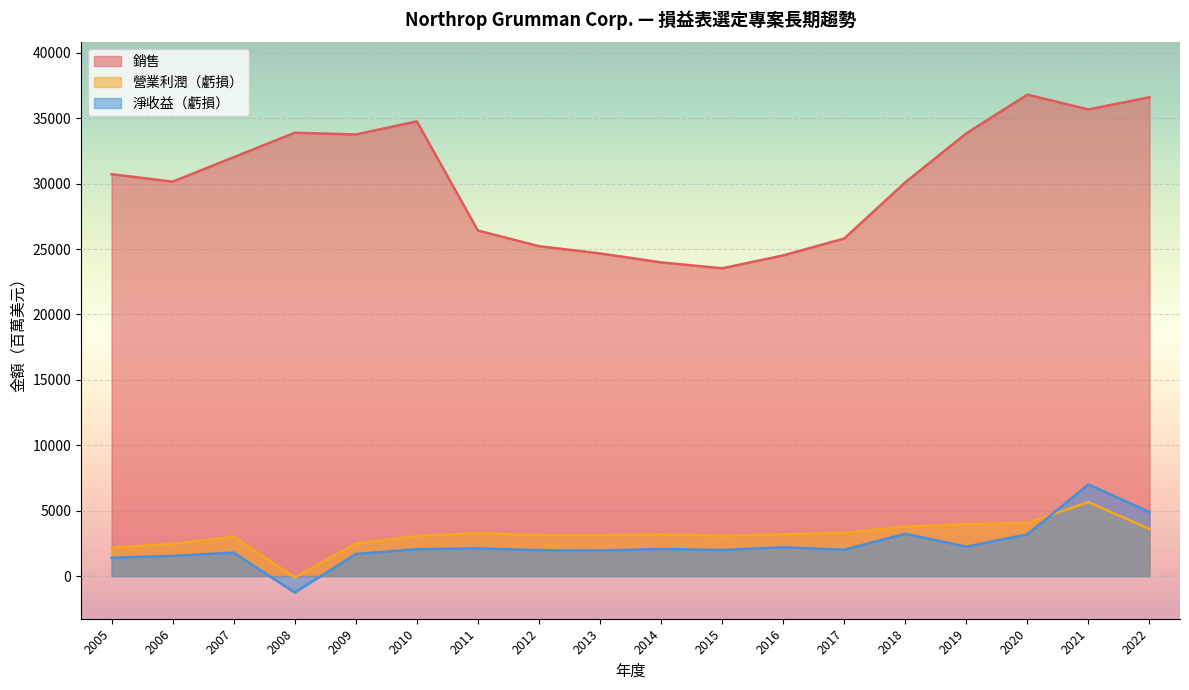

What is the approximate value of 營業利潤（虧損） at 2014, to the nearest 50?

3200